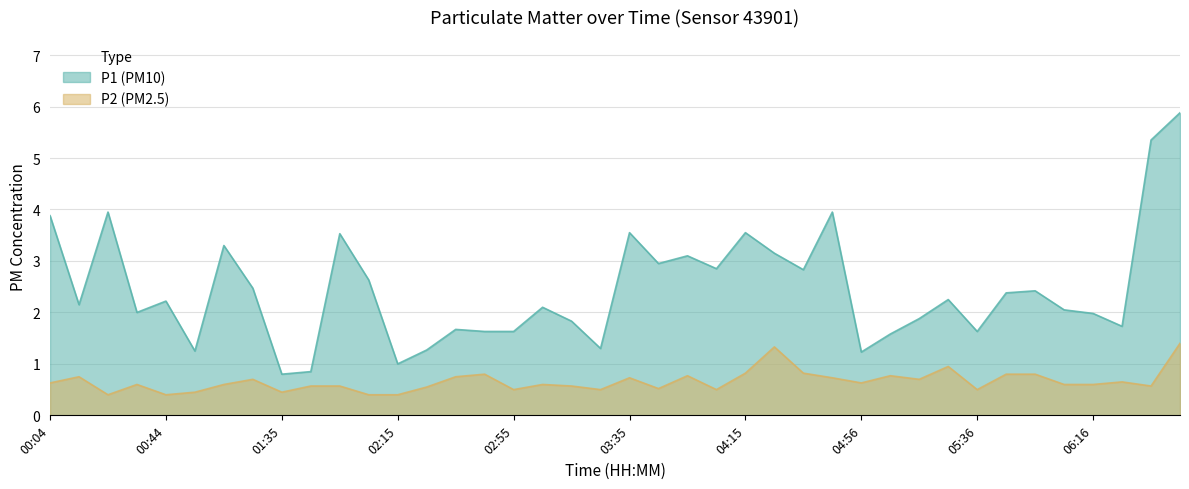

True or false: P2 and P1 intersect in this chart.

False